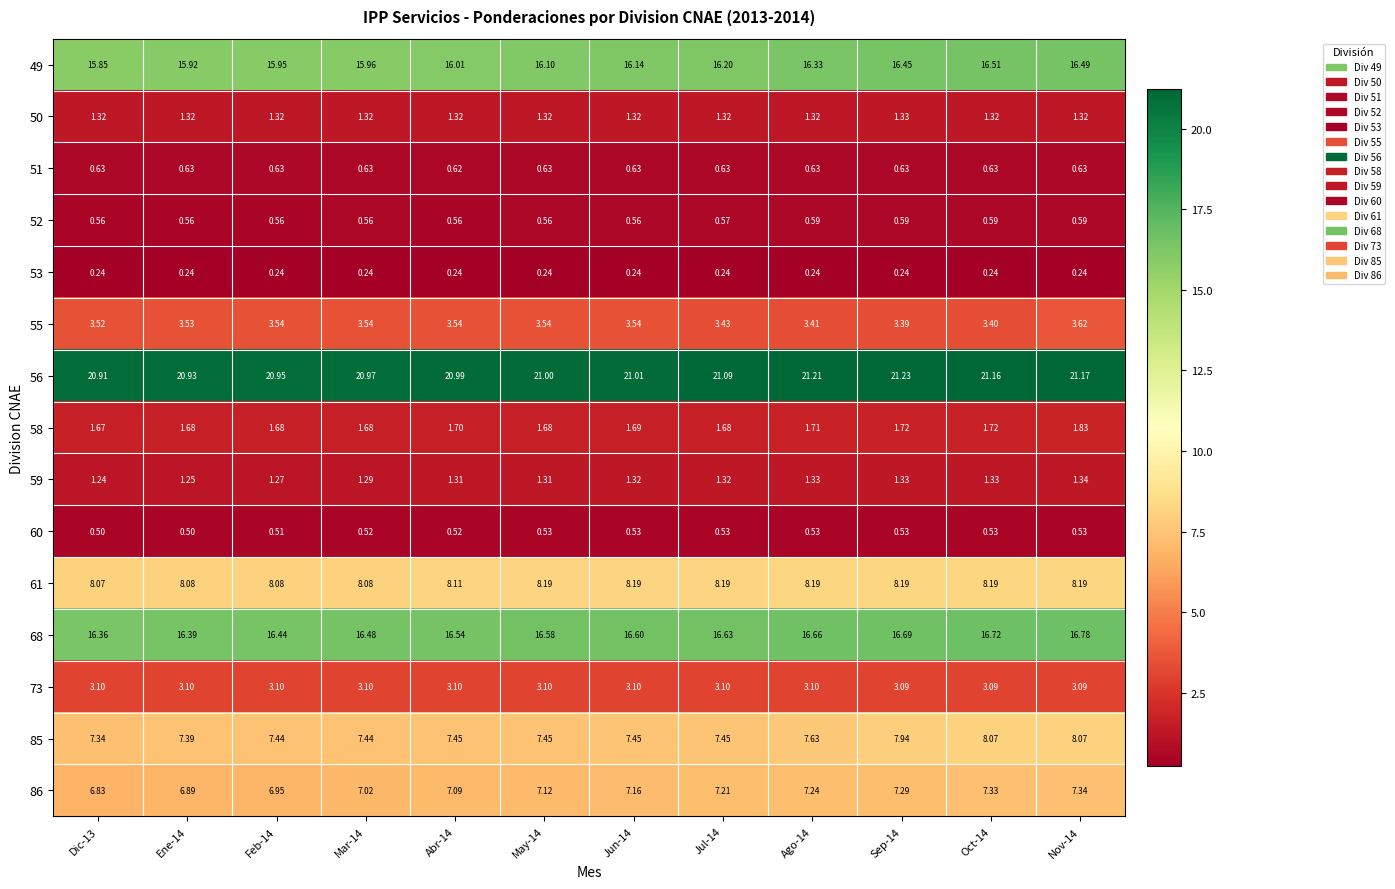

Count the number of data series in this chart.

15